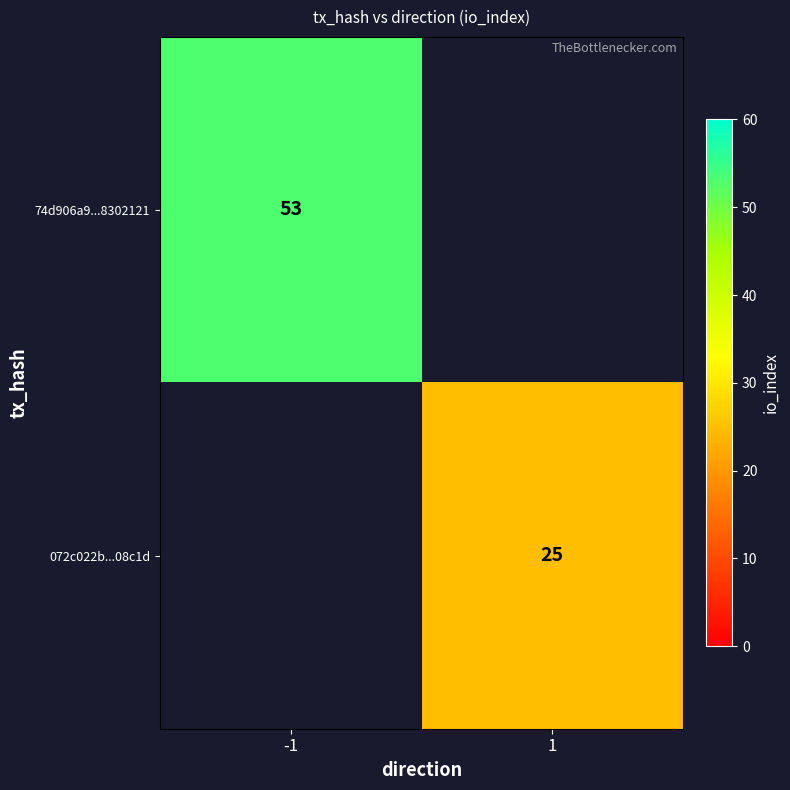

The 072c022b...08c1d series shows 38 at 1. True or false?

False